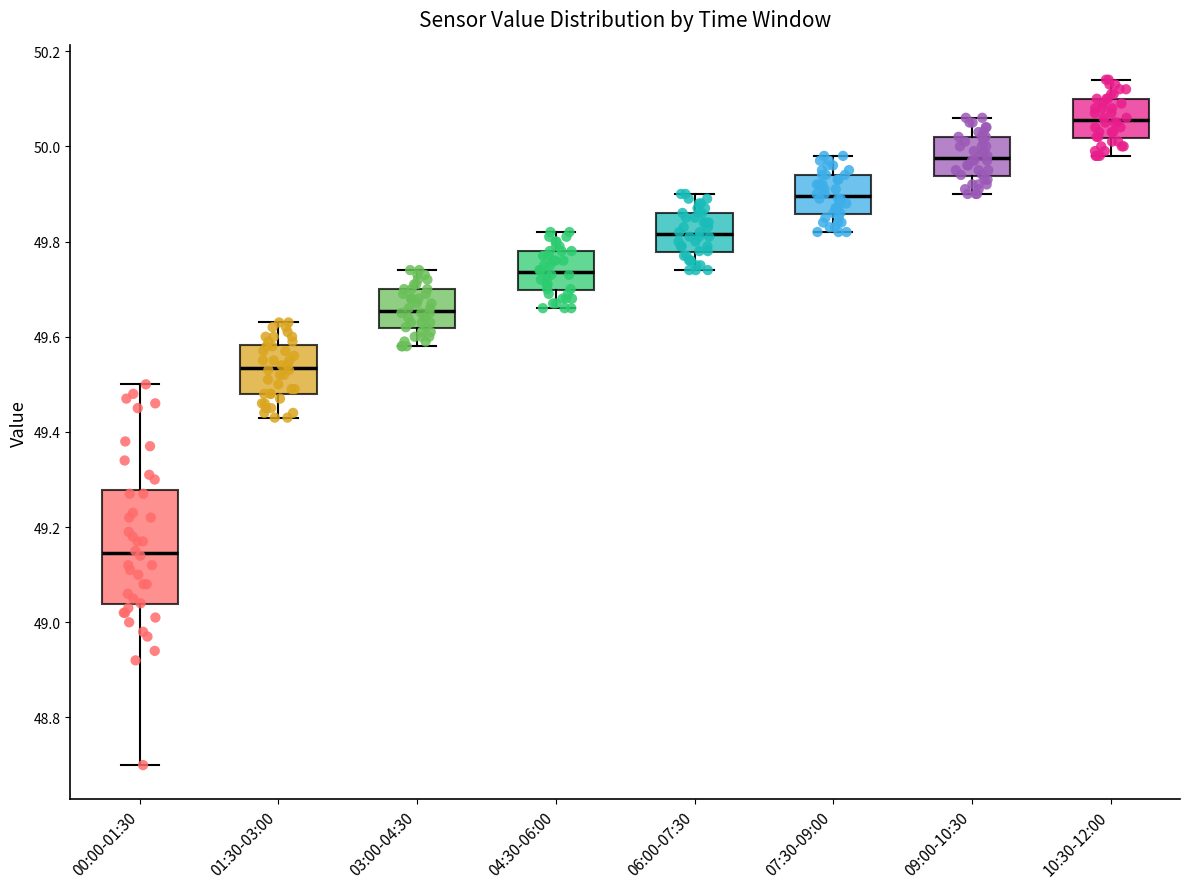

Reading left to right, read every box against the y-axis: the position of its median line, the range the box covers, and the ends of its whiskers. The values are not printed on the chart, so give them approximately, as read against the axis.

00:00-01:30: median 49.14, box 49.04 to 49.28, whiskers 48.70 to 49.50
01:30-03:00: median 49.54, box 49.48 to 49.58, whiskers 49.44 to 49.64
03:00-04:30: median 49.66, box 49.62 to 49.70, whiskers 49.58 to 49.74
04:30-06:00: median 49.74, box 49.70 to 49.78, whiskers 49.66 to 49.82
06:00-07:30: median 49.82, box 49.78 to 49.86, whiskers 49.74 to 49.90
07:30-09:00: median 49.90, box 49.86 to 49.94, whiskers 49.82 to 49.98
09:00-10:30: median 49.98, box 49.94 to 50.02, whiskers 49.90 to 50.06
10:30-12:00: median 50.06, box 50.02 to 50.10, whiskers 49.98 to 50.14